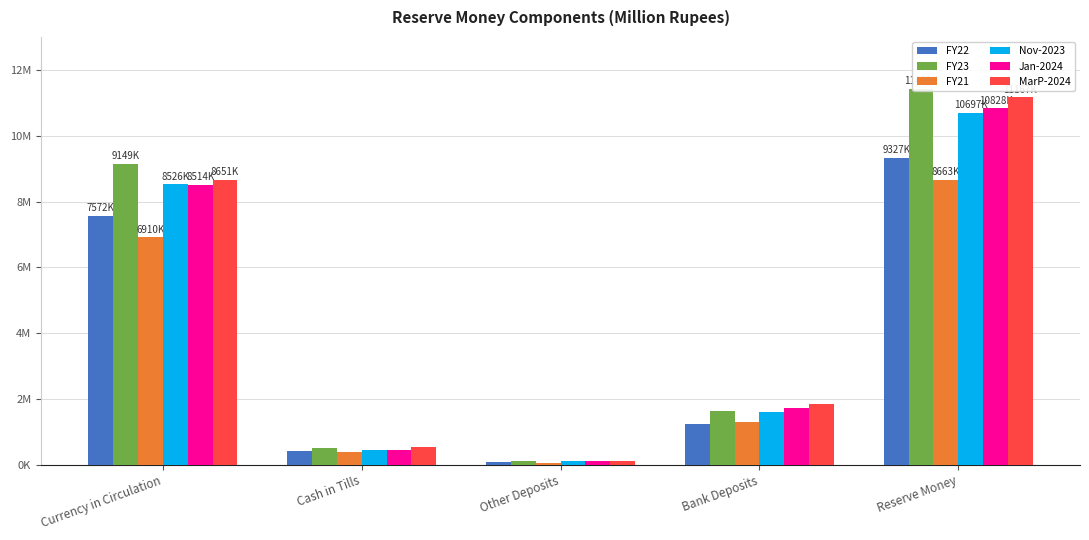

True or false: FY22 has a value of 7572465 at Currency in Circulation.

True